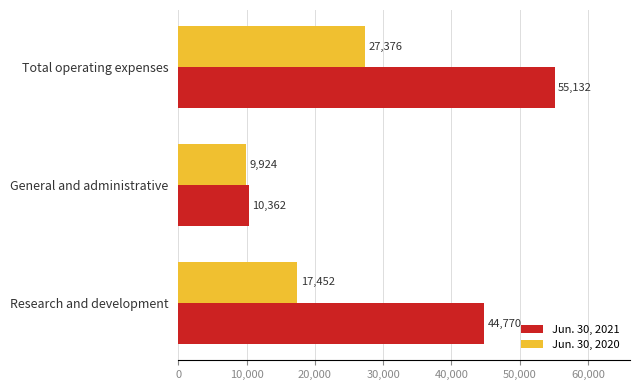

Rank the categories by Jun. 30, 2021 value from lowest to highest.

General and administrative, Research and development, Total operating expenses